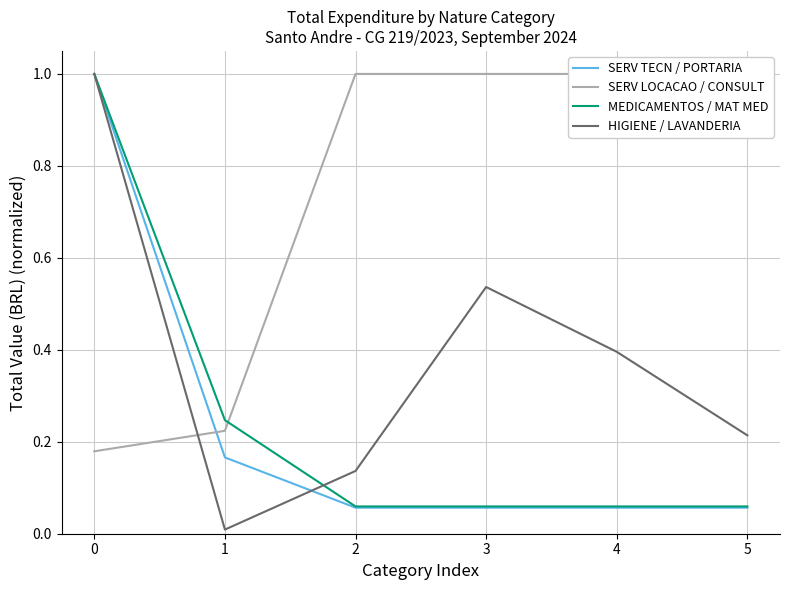

Is it true that SERV TECN / PORTARIA equals 0.0 at 4?

False